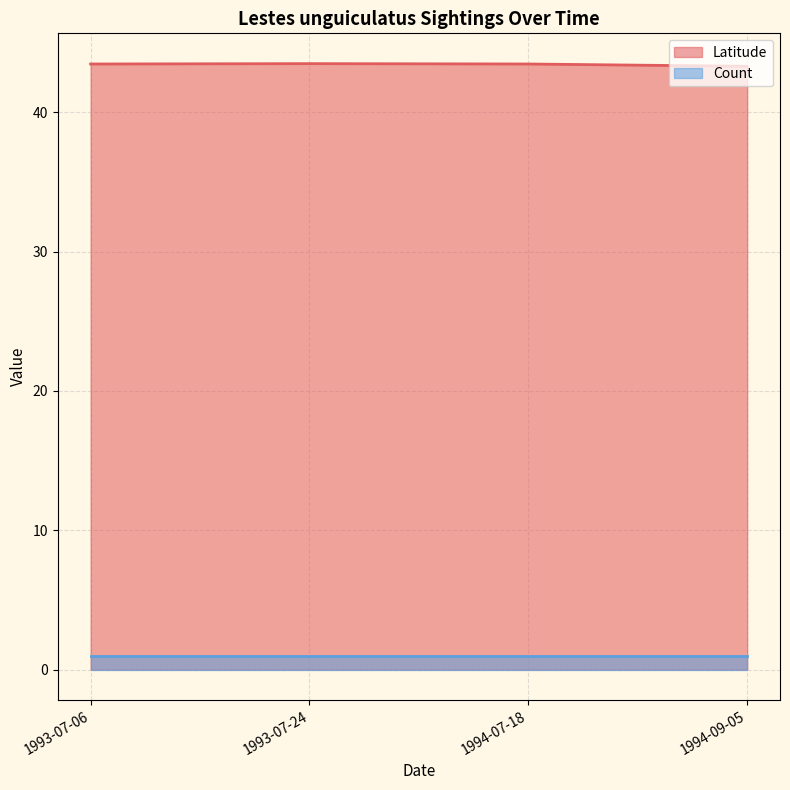

Is the value of Count at 1993-07-06 greater than the value of Latitude at 1994-09-05?

No